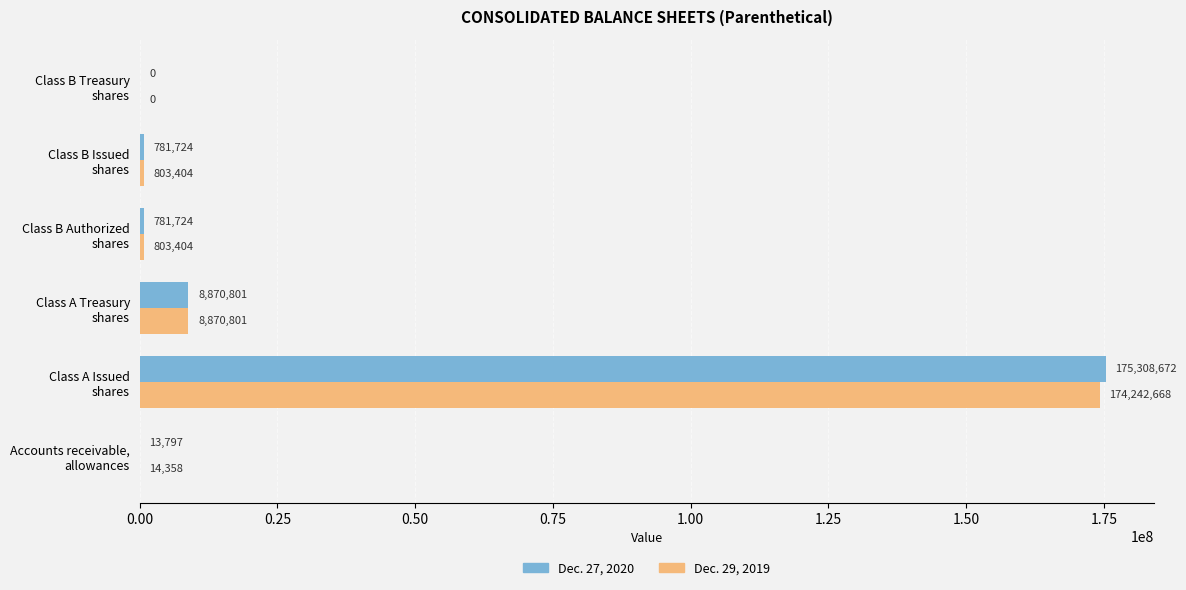

What is the sum of all Dec. 27, 2020 values?

185756718